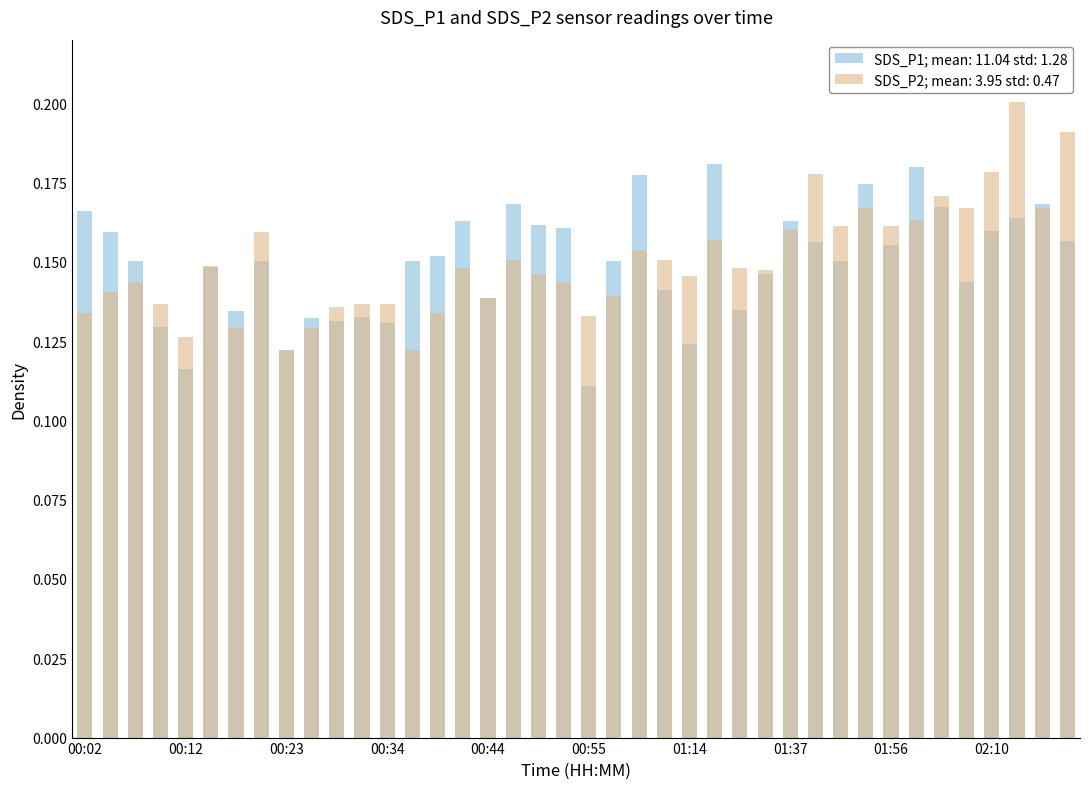

Is it true that SDS_P1 equals 0.0 at 00:17?

False